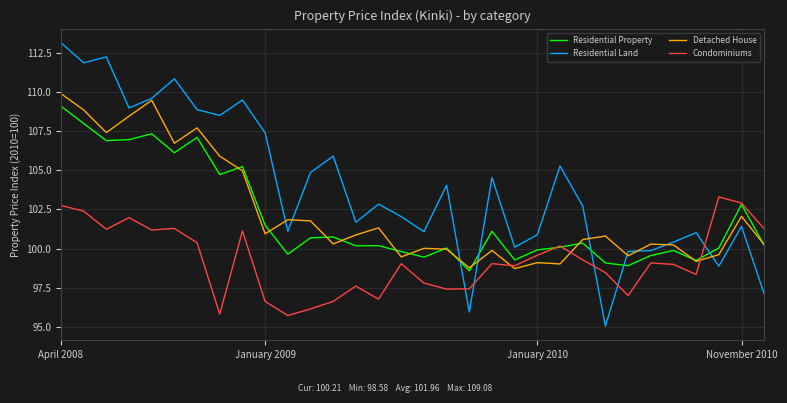

How many lines are shown in the chart?

4